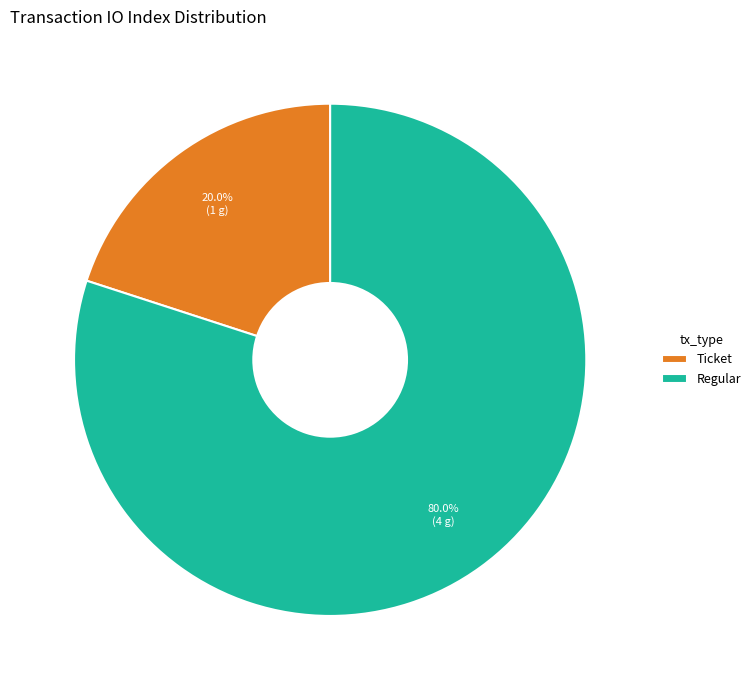

Count the number of slices in the pie.

2